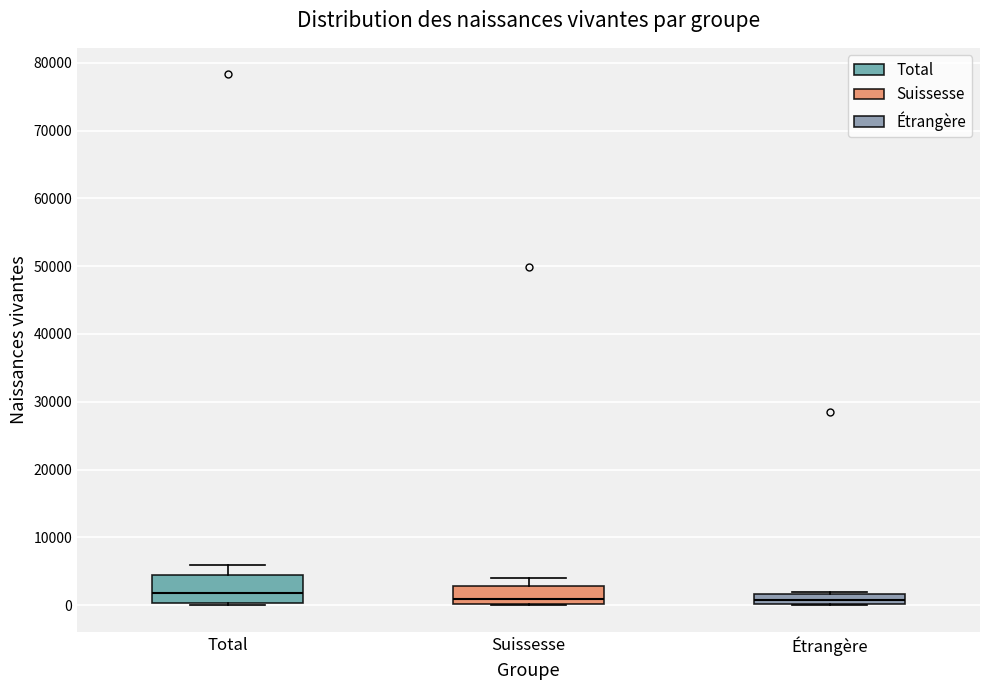

Comparing the boxes themselves (not the whiskers), which one is the tallest?

Total